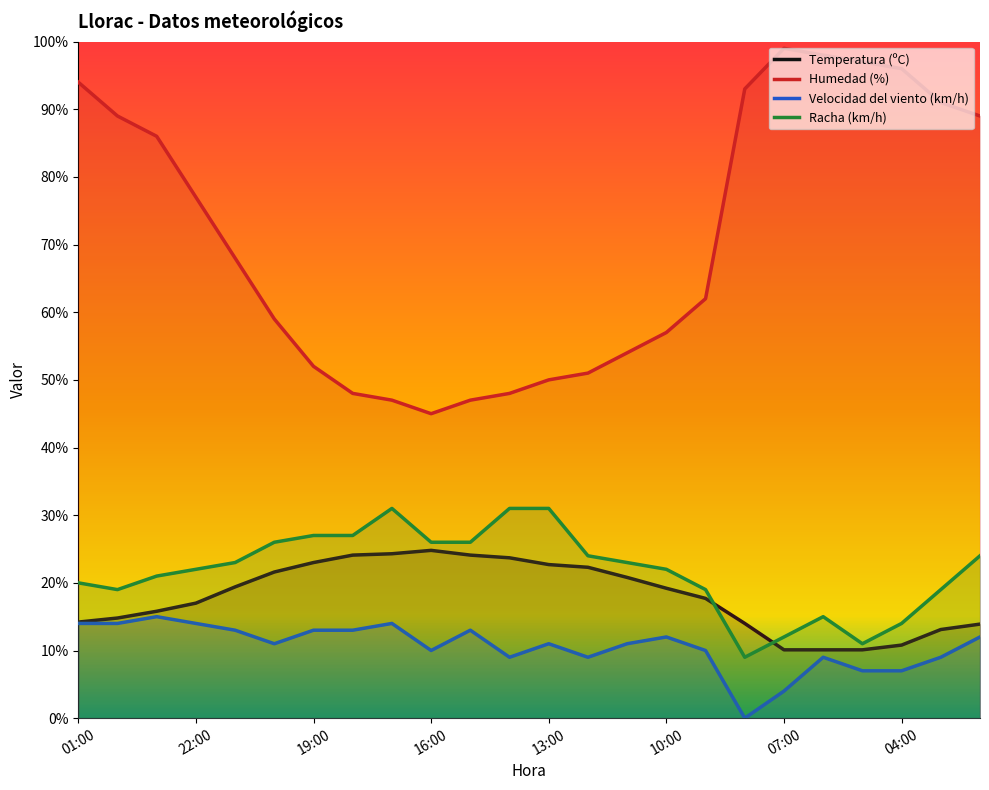

At which label does Humedad (%) first exceed 68?

01:00